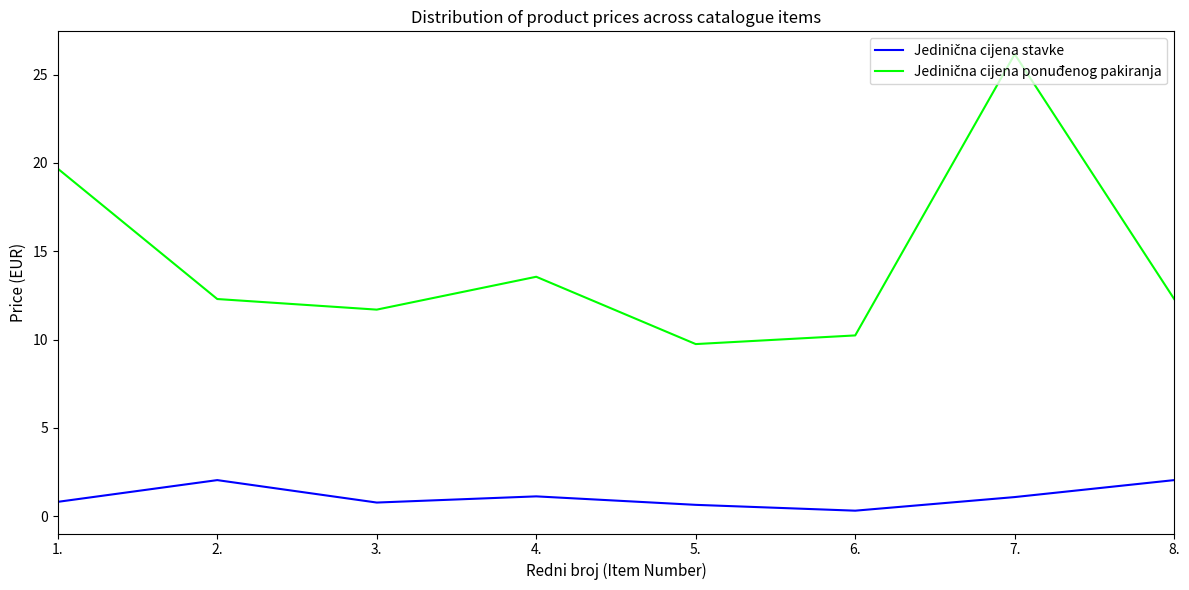

What position from the right is 5.?

4